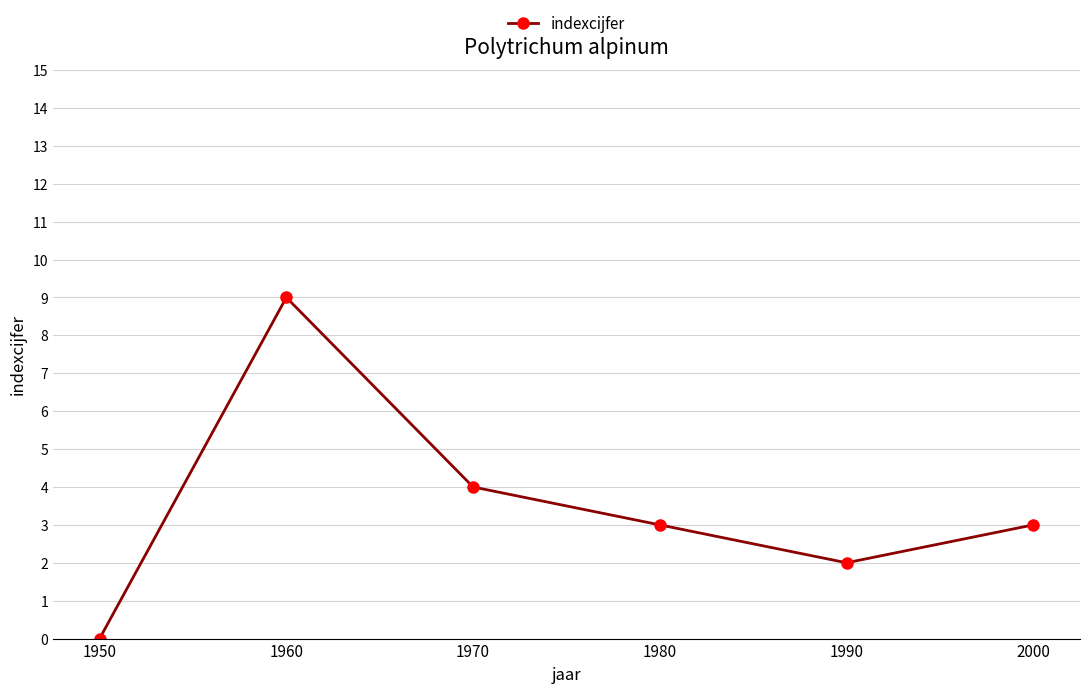

Between 1990 and 2000, which is larger?

2000